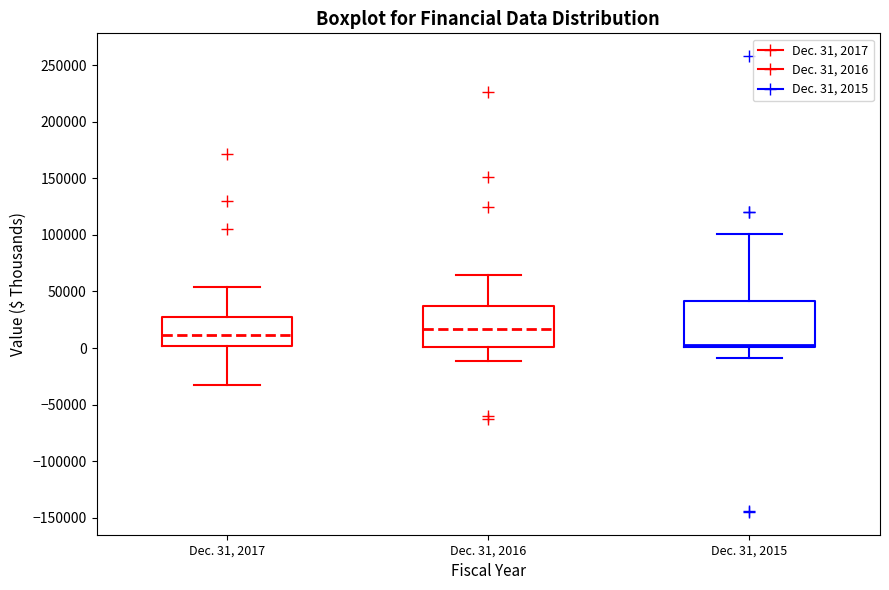

Where is the upper edge of the box for Dec. 31, 2016 on the y-axis? The values are not printed on the chart, so give them approximately, as read against the axis.

35000